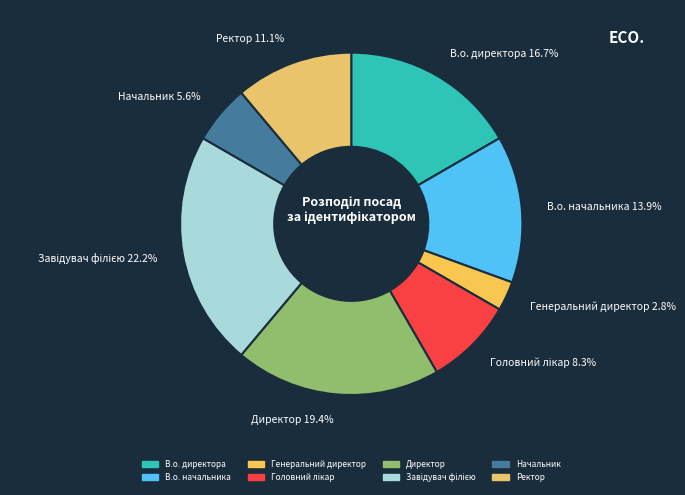

Does Генеральний директор represent more than half of the total?

No